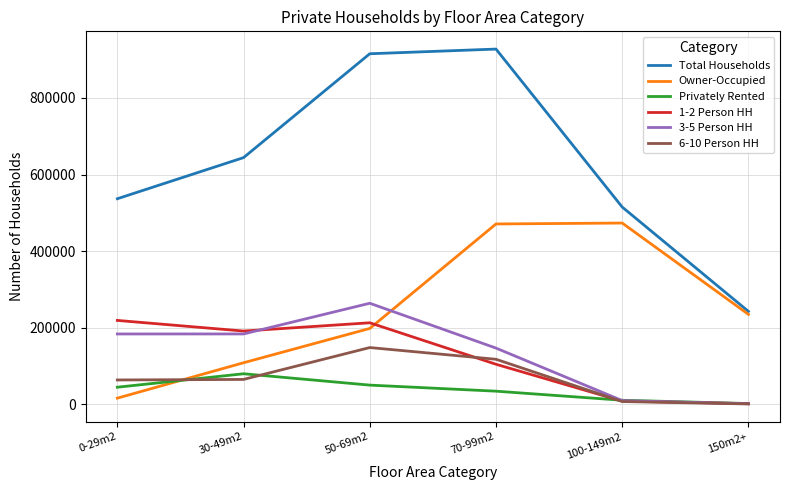

True or false: Total Households and Privately Rented intersect in this chart.

False